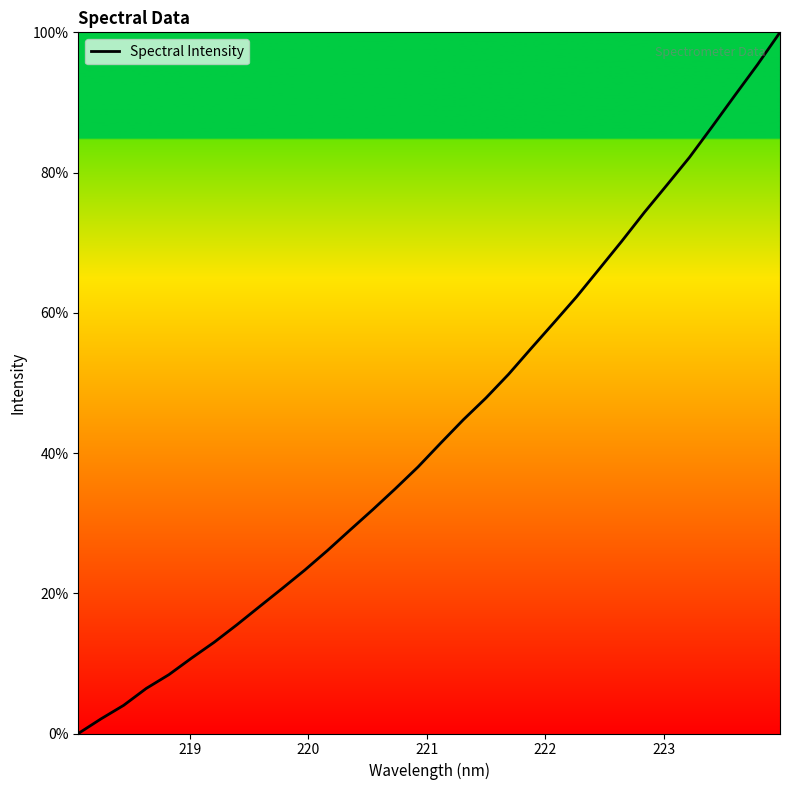

How many lines are shown in the chart?

1